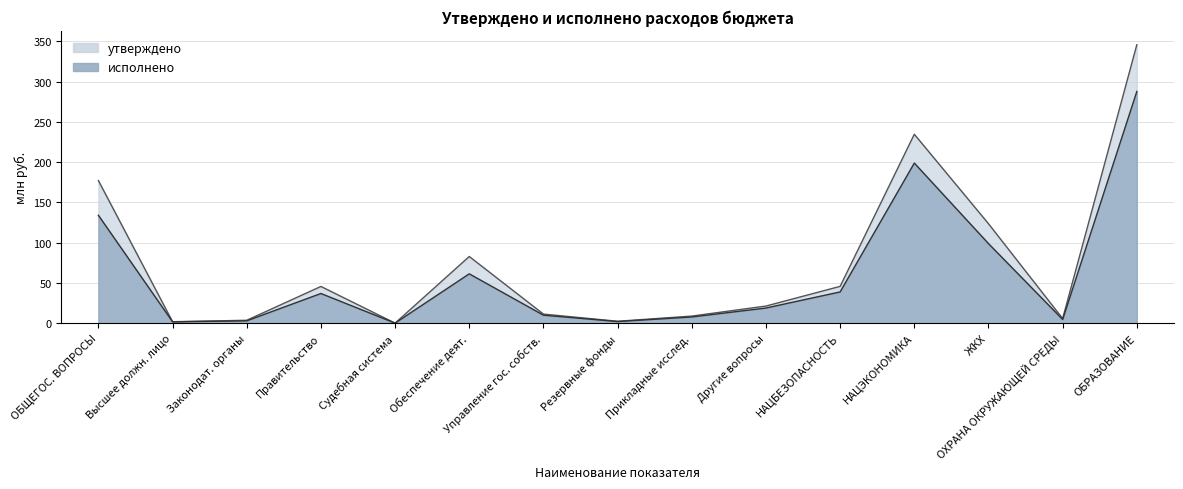

What are all the series names shown in the legend?

утверждено, исполнено